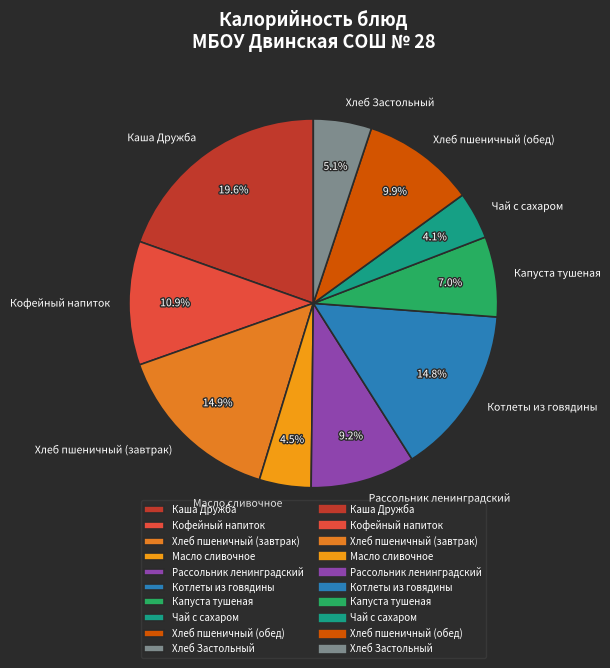

To the nearest percent, what portion does Капуста тушеная represent?

7%